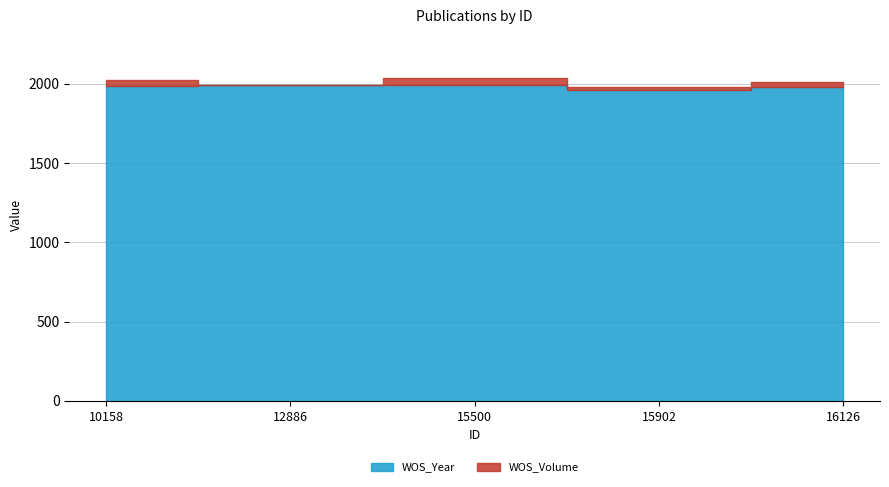

List the series in order of their peak value, highest first.

WOS_Year, WOS_Volume